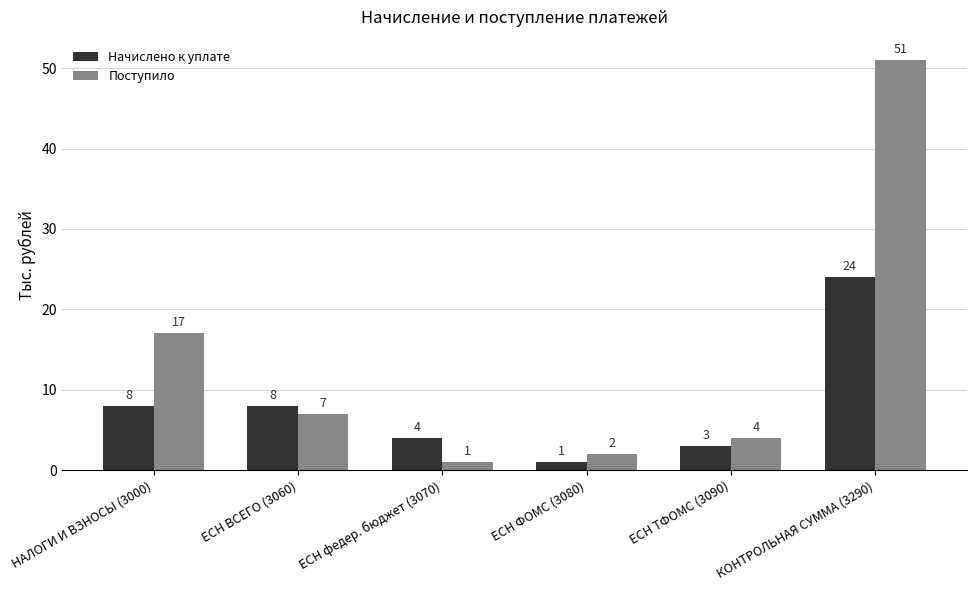

What is the lowest value of the Начислено к уплате series?

1